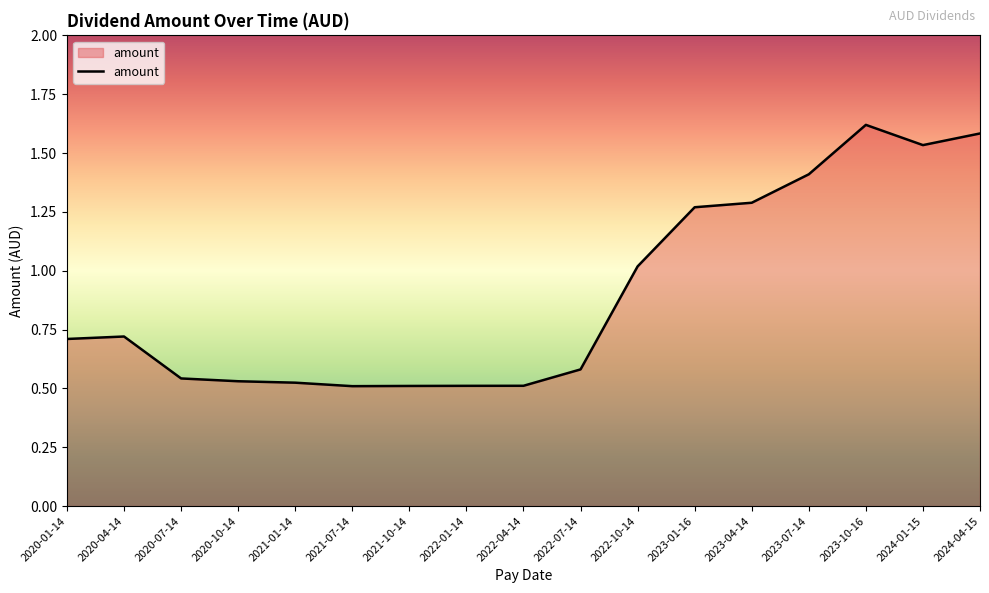

What is the difference between the maximum and minimum values?

1.1